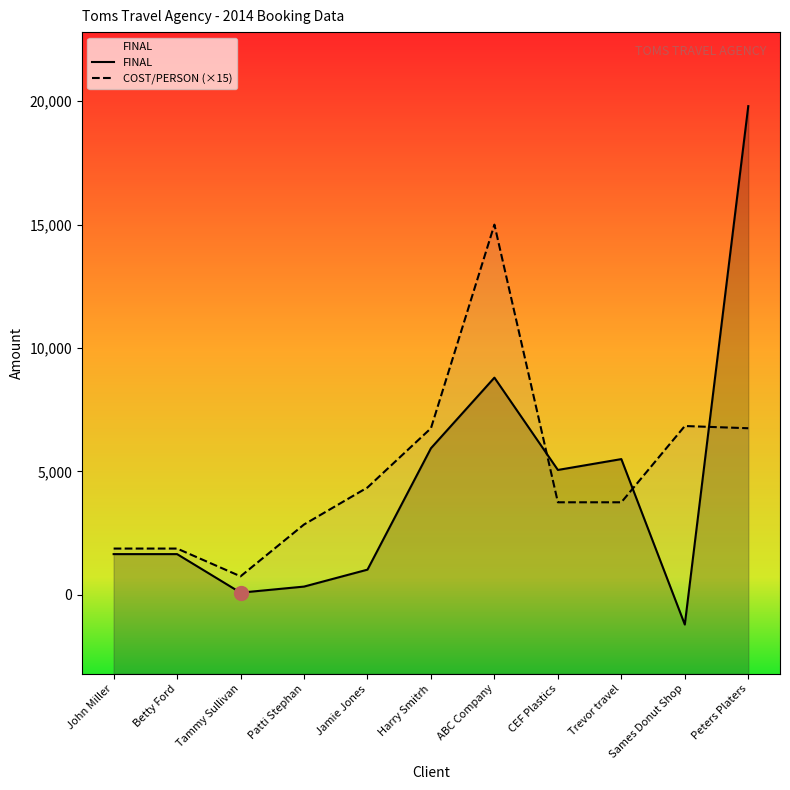

Which has a higher value, Tammy Sullivan or Peters Platers?

Peters Platers